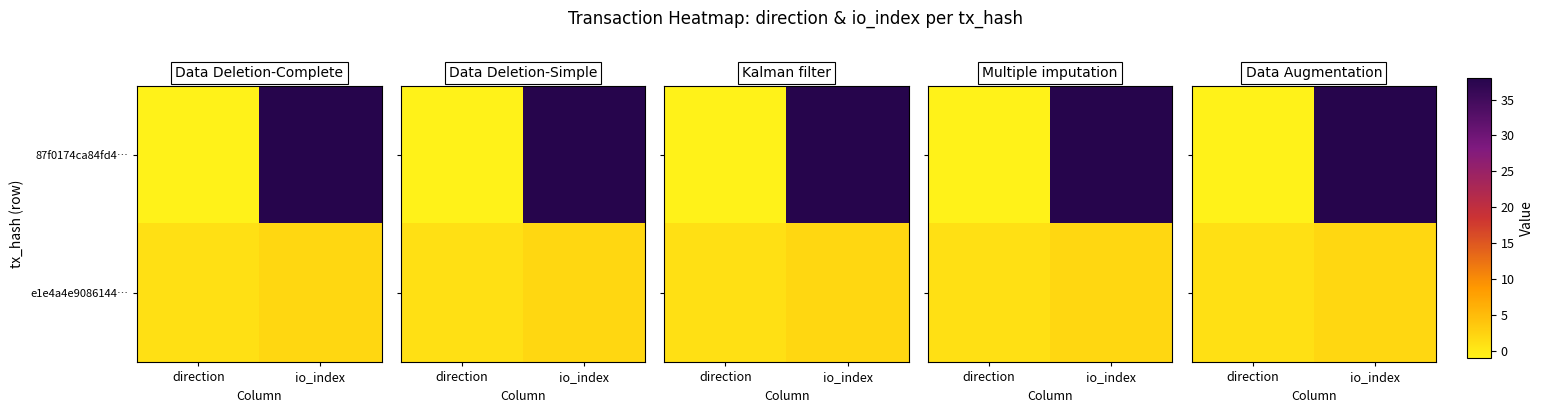

The value of 87f0174ca84fd4… at io_index is 38. True or false?

True